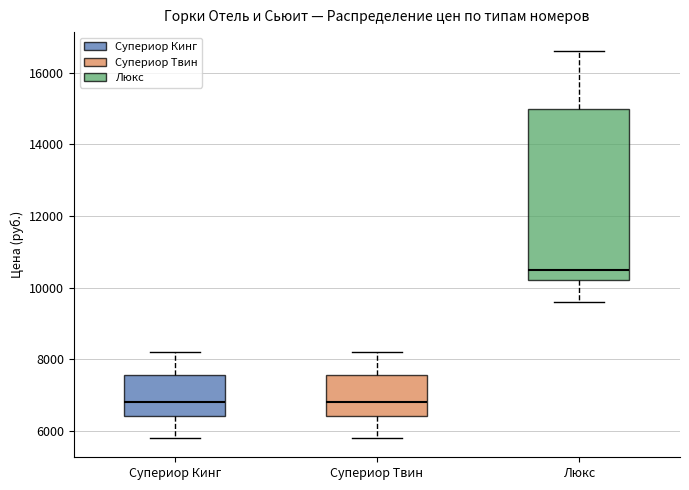

Comparing the boxes themselves (not the whiskers), which one is the tallest?

Люкс